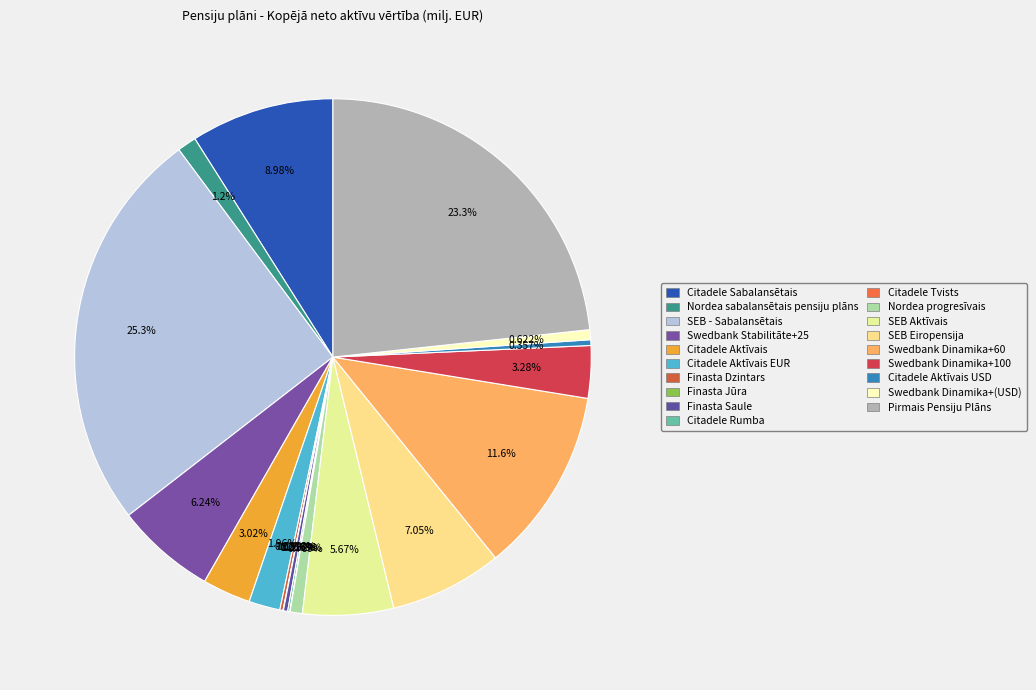

Count the number of slices in the pie.

19